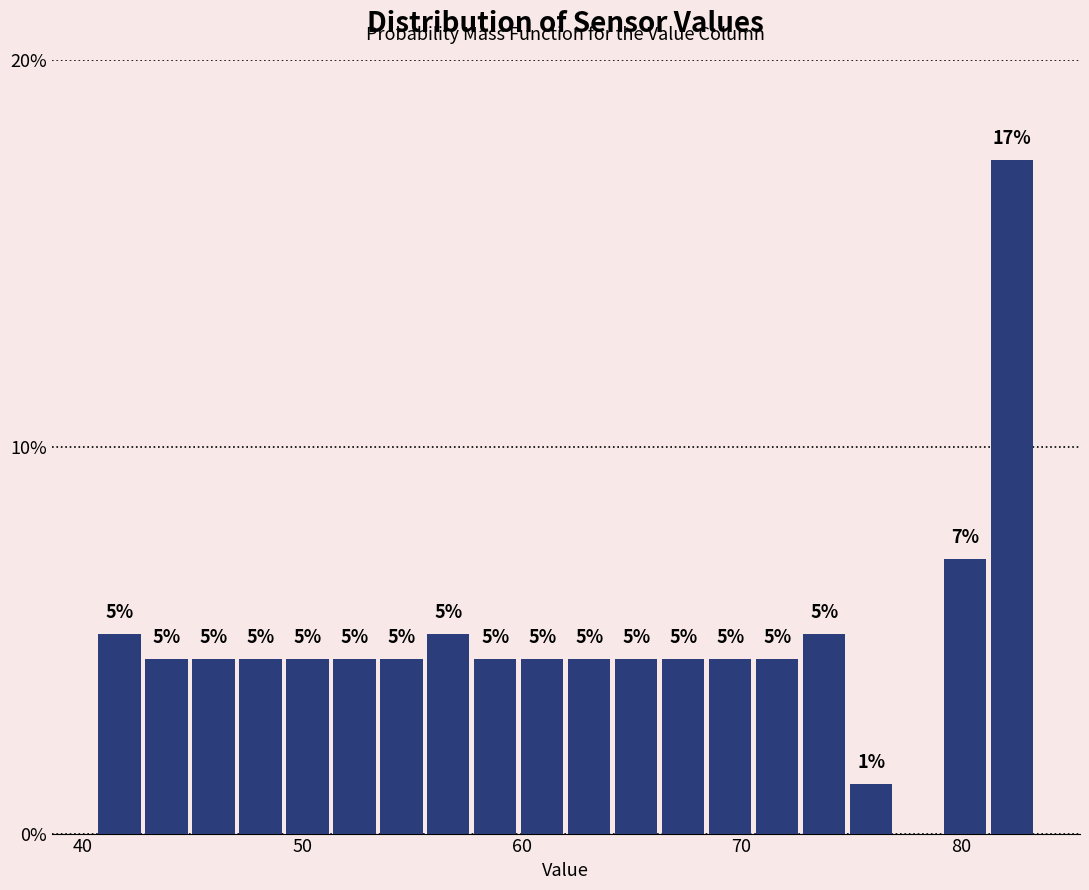

Read against the x-axis, roughly where is the centre of the tallest bar?

82